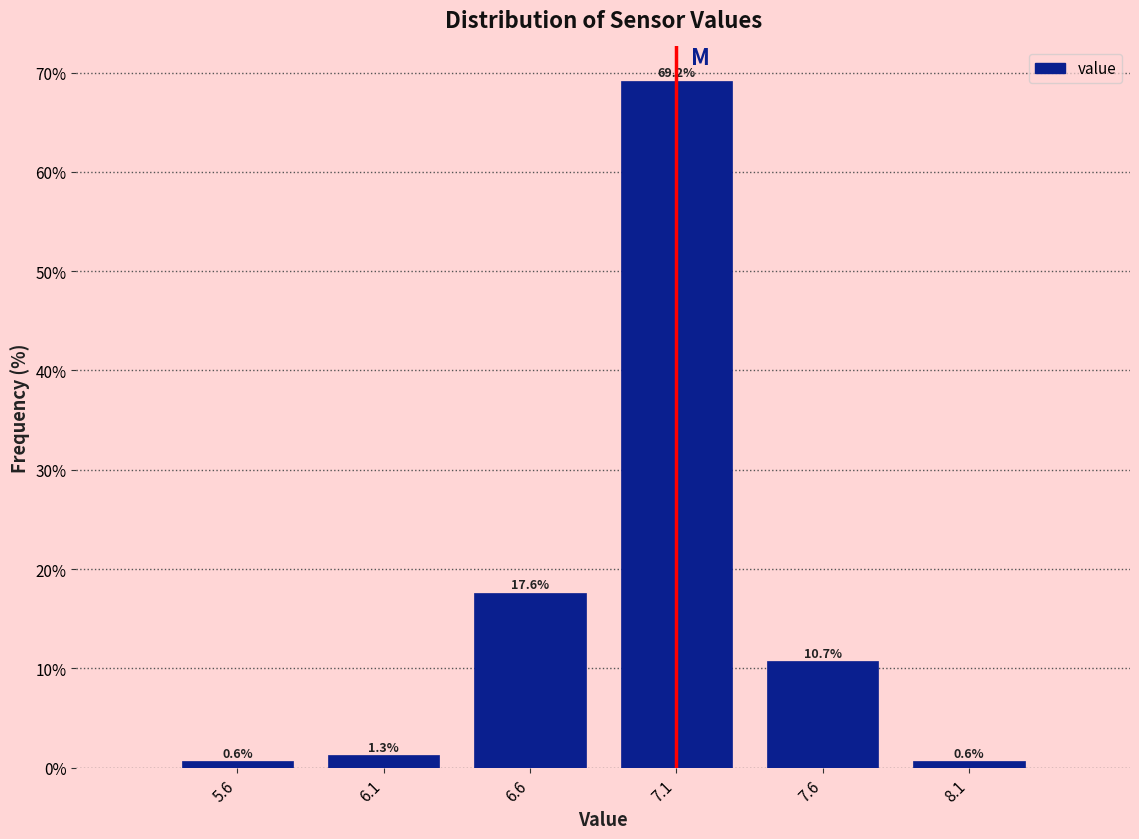

Reading left to right, transcribe this chart: for each bar, give the range it covers on the x-axis and its height.

5.35 to 5.85: 0.6
5.85 to 6.35: 1.3
6.35 to 6.85: 17.6
6.85 to 7.35: 69.2
7.35 to 7.85: 10.7
7.85 to 8.35: 0.6